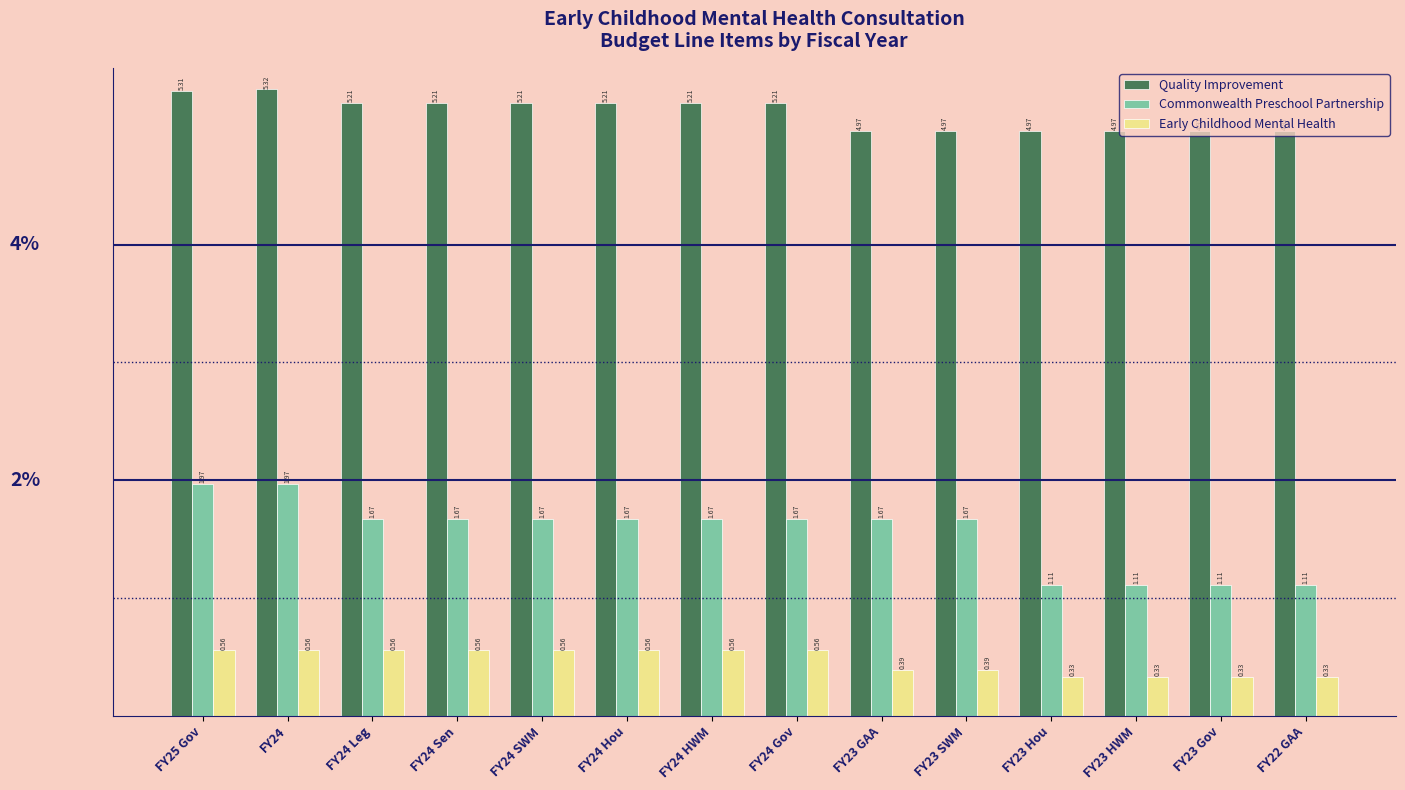

What is the total value across all series at FY23 HWM?

6.4